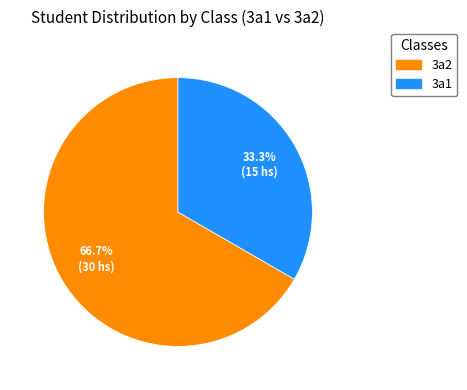

Is there any slice that represents more than half of the pie?

Yes